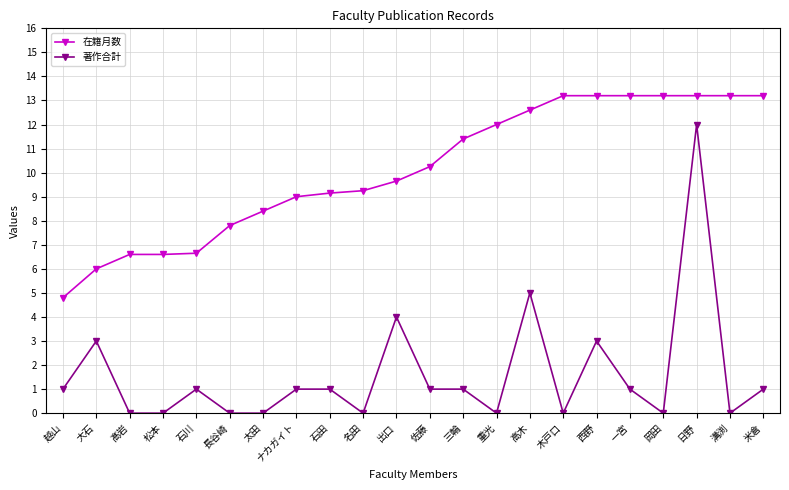

At which category is the sum across all series the highest?

日野